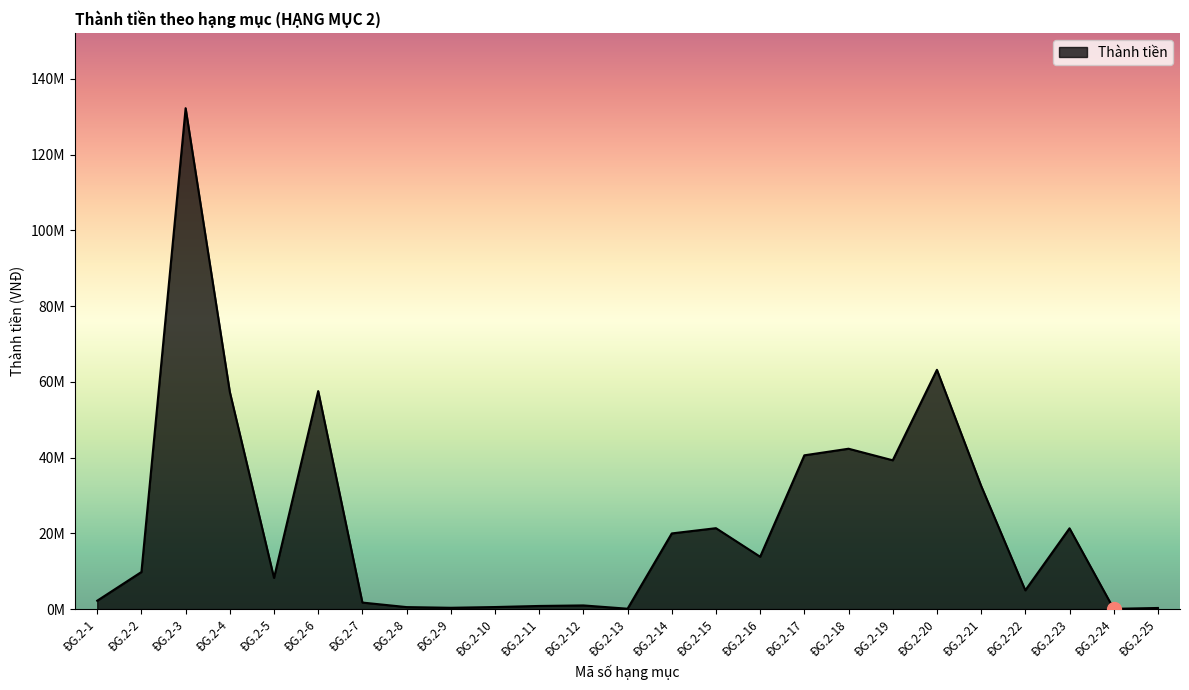

List the labels in order of value, smallest first.

ĐG.2-24, ĐG.2-13, ĐG.2-25, ĐG.2-9, ĐG.2-8, ĐG.2-10, ĐG.2-11, ĐG.2-12, ĐG.2-7, ĐG.2-1, ĐG.2-22, ĐG.2-5, ĐG.2-2, ĐG.2-16, ĐG.2-14, ĐG.2-23, ĐG.2-15, ĐG.2-21, ĐG.2-19, ĐG.2-17, ĐG.2-18, ĐG.2-4, ĐG.2-6, ĐG.2-20, ĐG.2-3